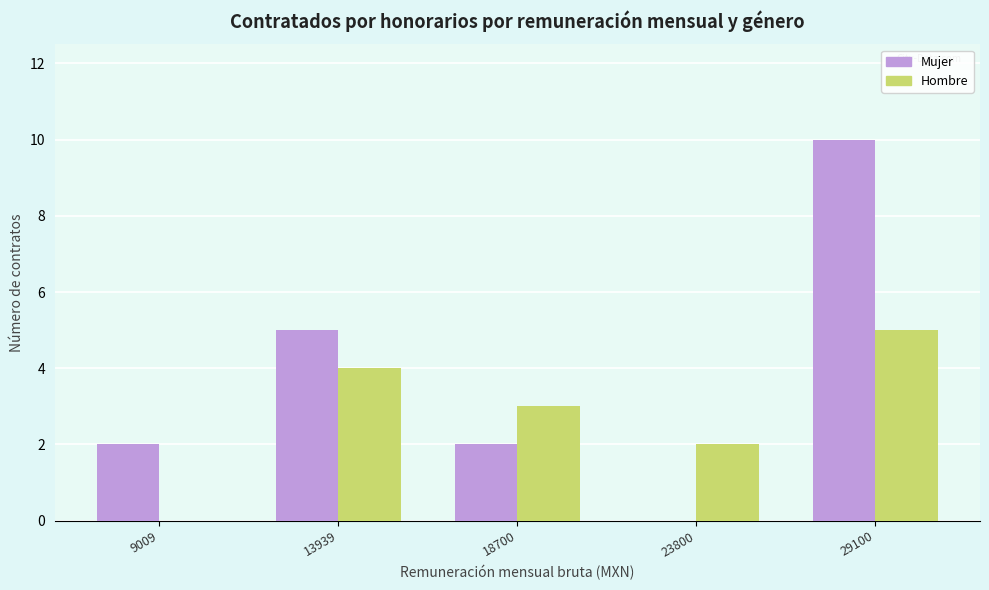

What is the total value across all series at 18700?

5